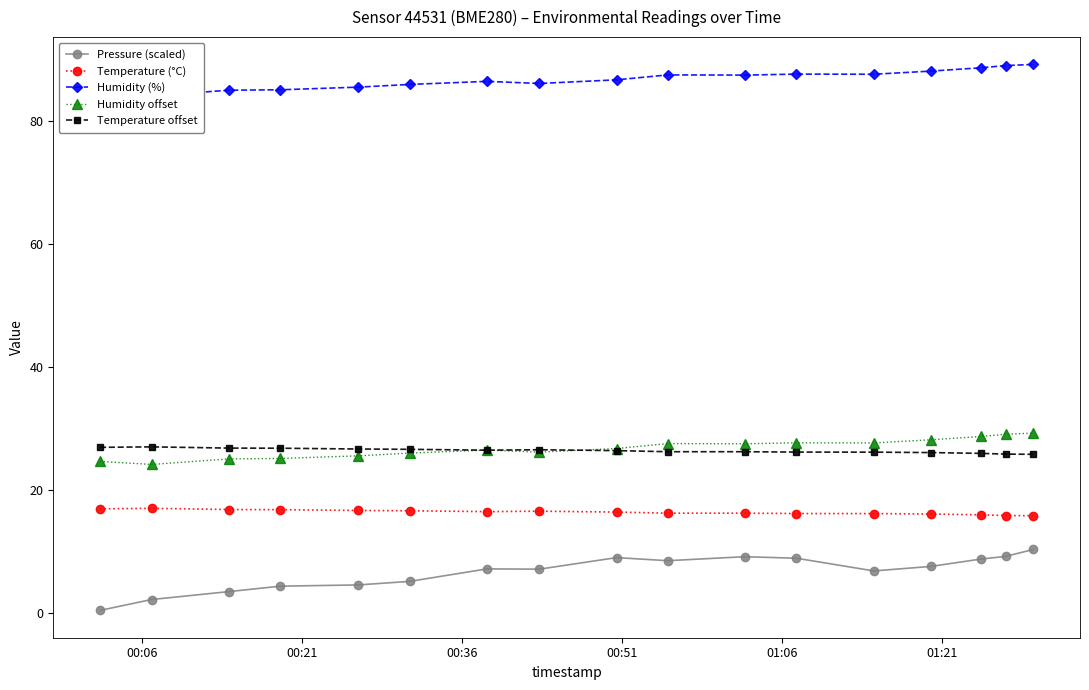

What is the value of the Pressure (scaled) point at the 4th from the left?

4.4